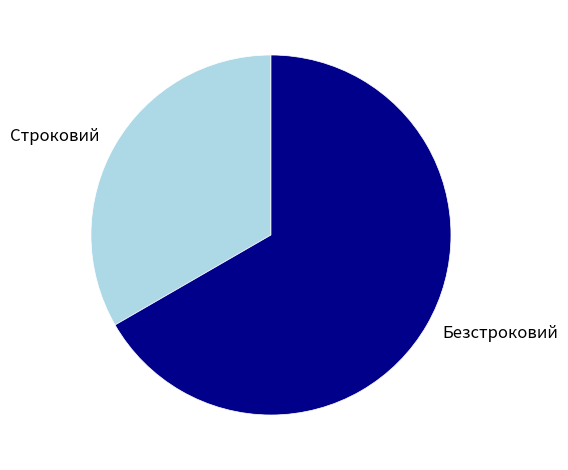

How many segments does this pie chart have?

2